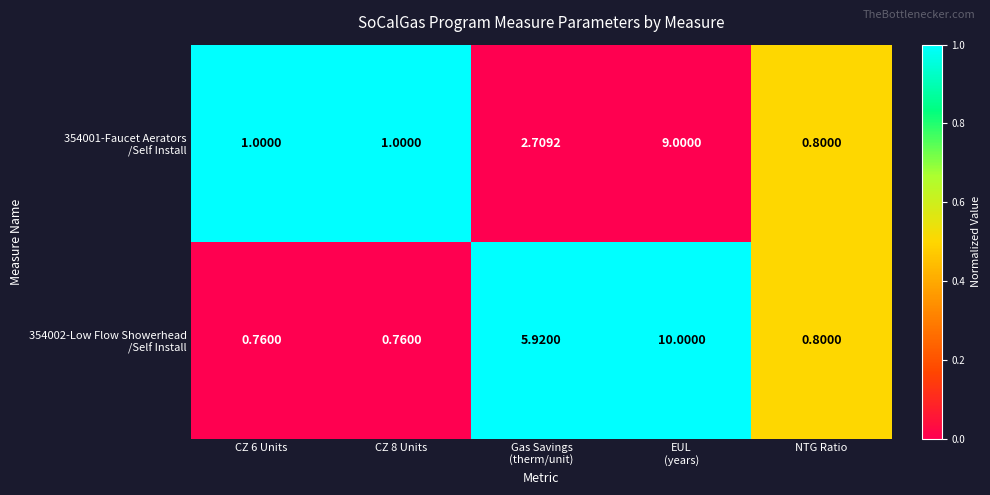

How many distinct data groups are displayed?

2